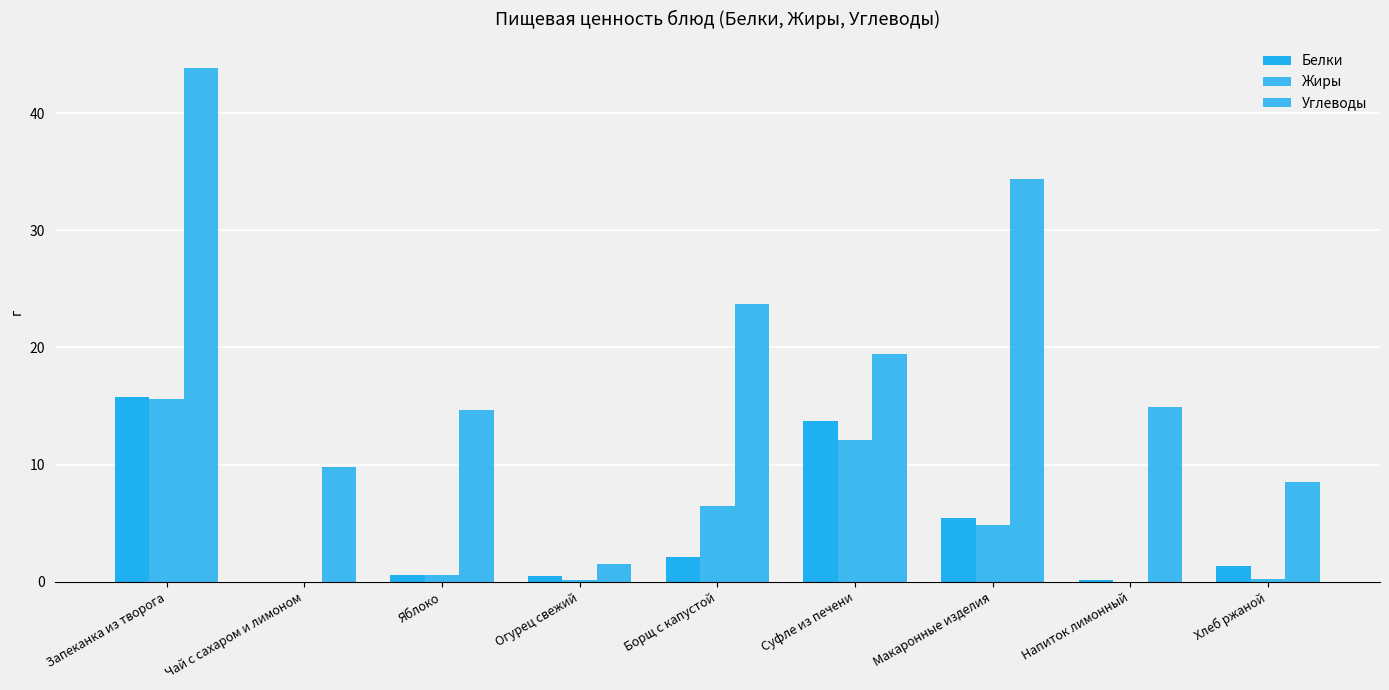

What is the difference between the maximum and minimum values in the Белки series?

15.8